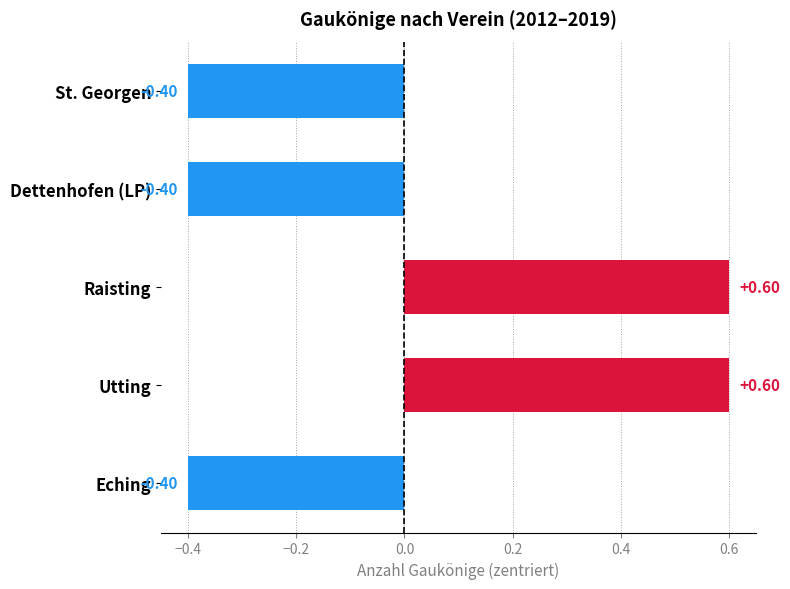

Count the number of values greater than 0.

2